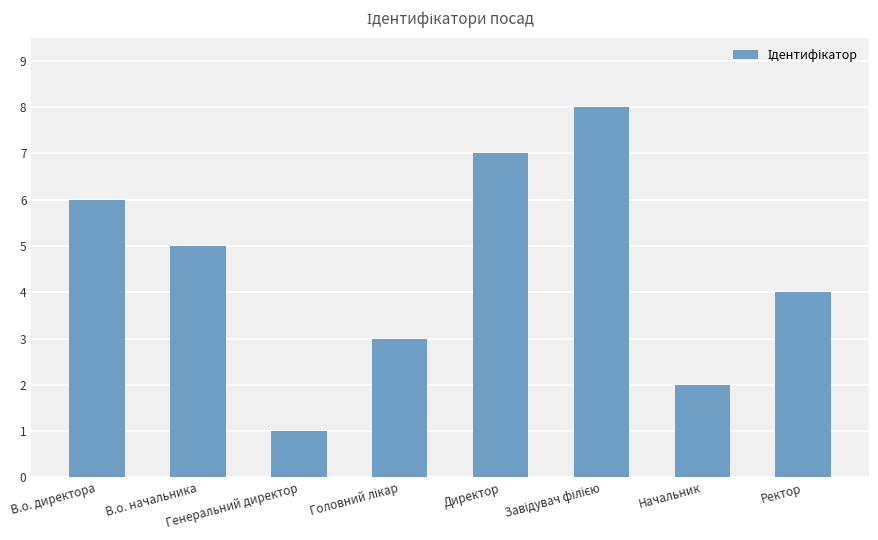

What is the difference between the maximum and minimum values?

7